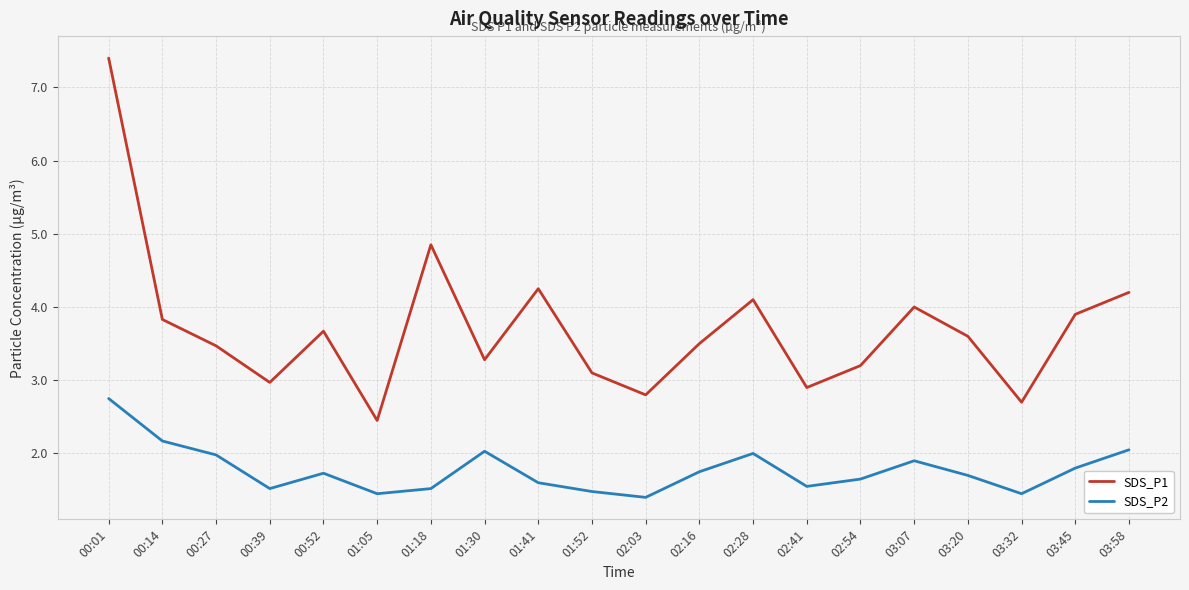

The SDS_P1 series shows 5.6 at 03:07. True or false?

False